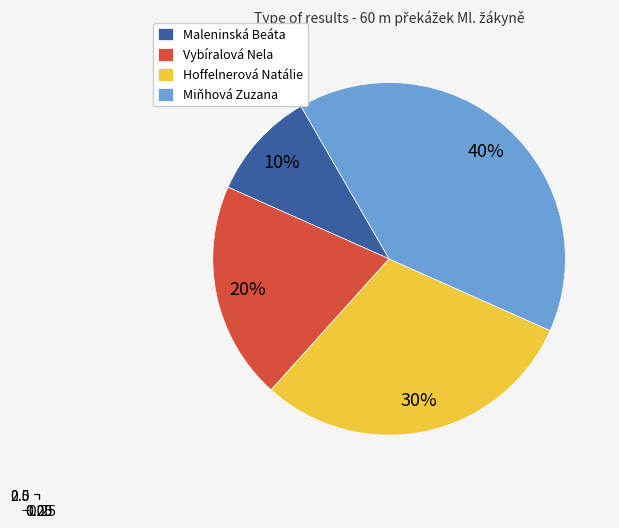

Which category has the biggest portion of the pie?

Miňhová Zuzana